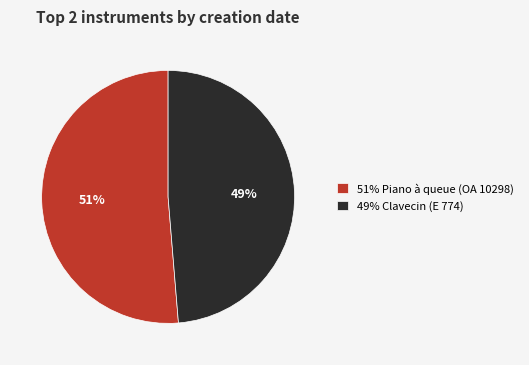

To the nearest percent, what percentage of the pie is 49% Clavecin (E 774)?

49%